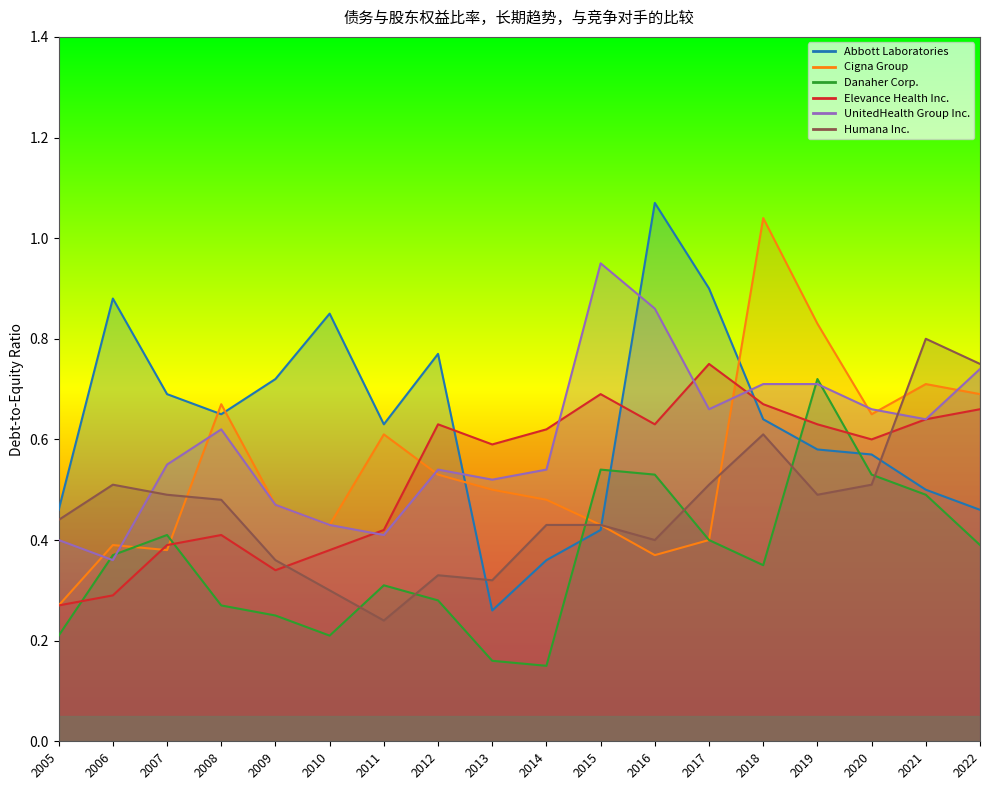

Between which two adjacent categories do Cigna Group and Elevance Health Inc. first intersect?

2006 and 2007